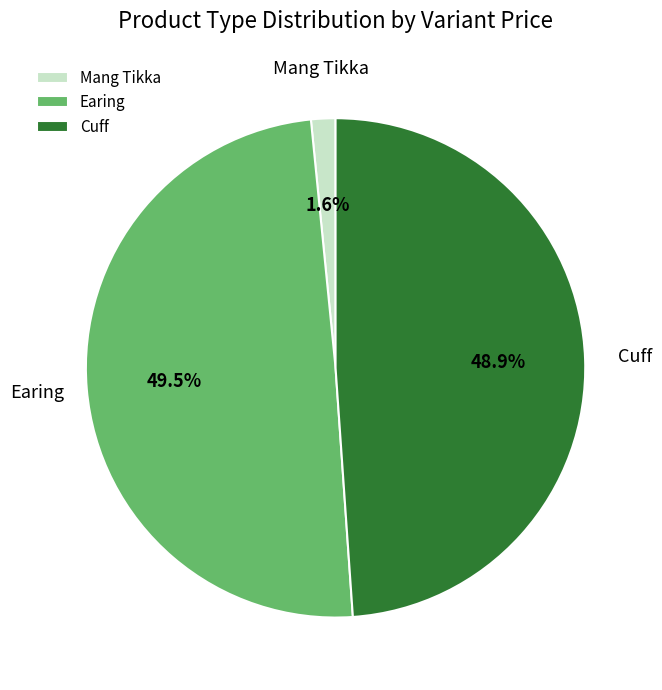

What portion of the pie excludes Cuff?

51.1%